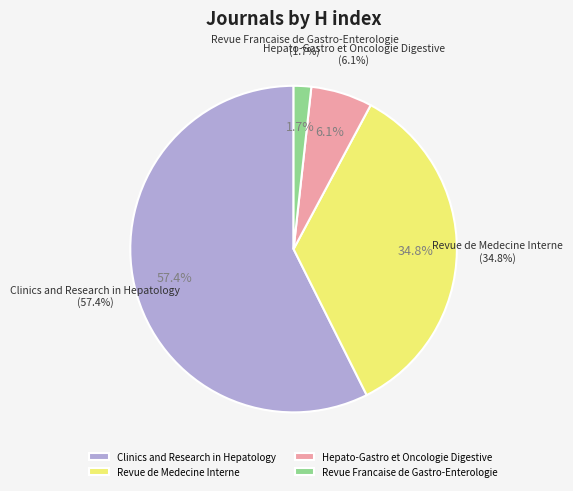

Which has a higher value, Clinics and Research in Hepatology or Hepato-Gastro et Oncologie Digestive?

Clinics and Research in Hepatology